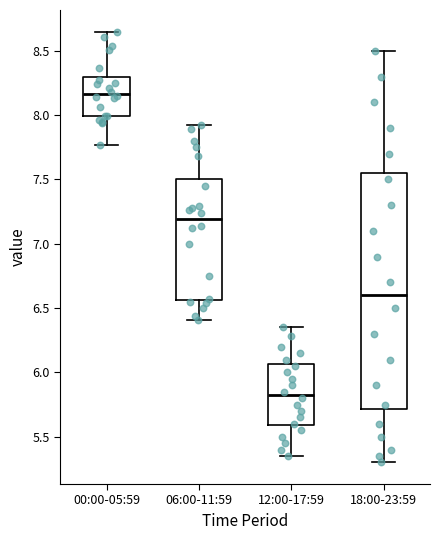

Reading left to right, transcribe this box plot: for each box, give where its median line is, the range the box spans, and where its two whiskers end, as read against the y-axis. The values are not printed on the chart, so give them approximately, as read against the axis.

00:00-05:59: median 8.15, box 8.00 to 8.30, whiskers 7.75 to 8.65
06:00-11:59: median 7.20, box 6.55 to 7.50, whiskers 6.40 to 7.90
12:00-17:59: median 5.85, box 5.60 to 6.05, whiskers 5.35 to 6.35
18:00-23:59: median 6.60, box 5.70 to 7.55, whiskers 5.30 to 8.50